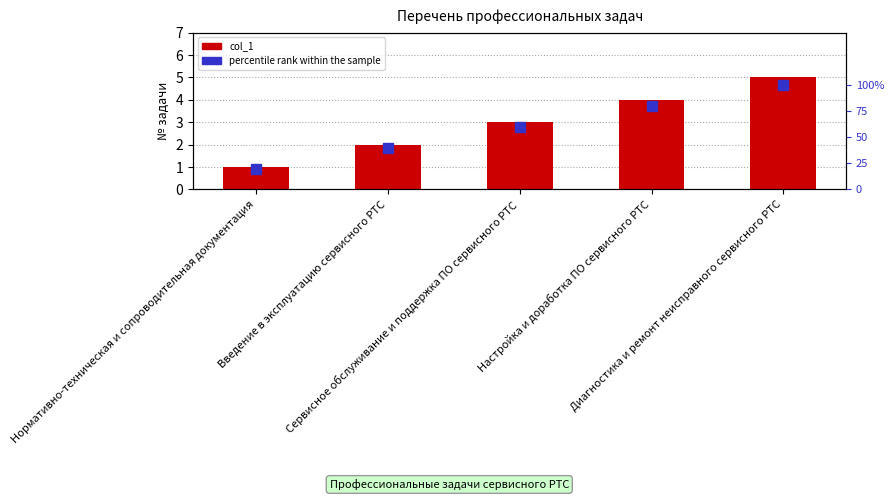

What is the label of the 1st bar from the right?

Диагностика и ремонт неисправного сервисного РТС